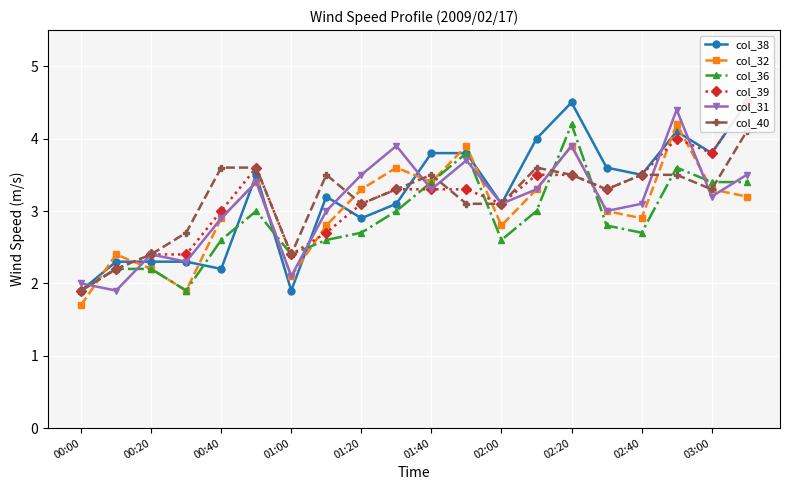

The col_31 series shows 4.4 at 02:00. True or false?

False